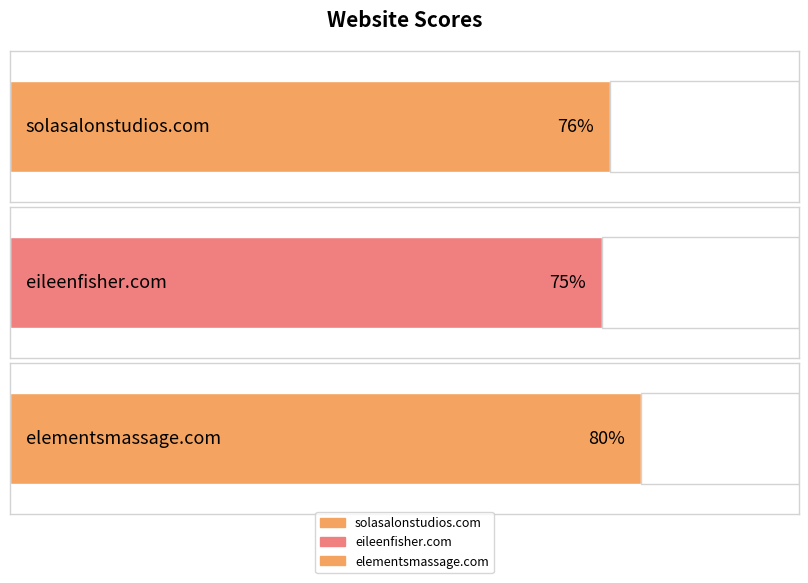

Are the bars horizontal?

Yes